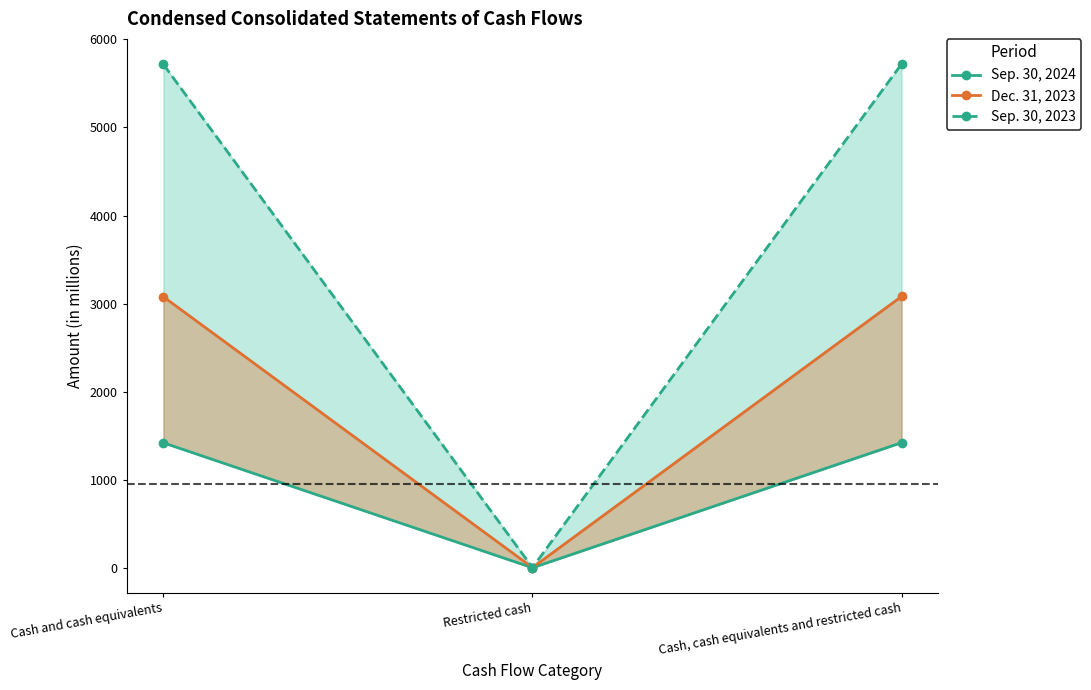

What is the average value of the Sep. 30, 2023 series?

3813